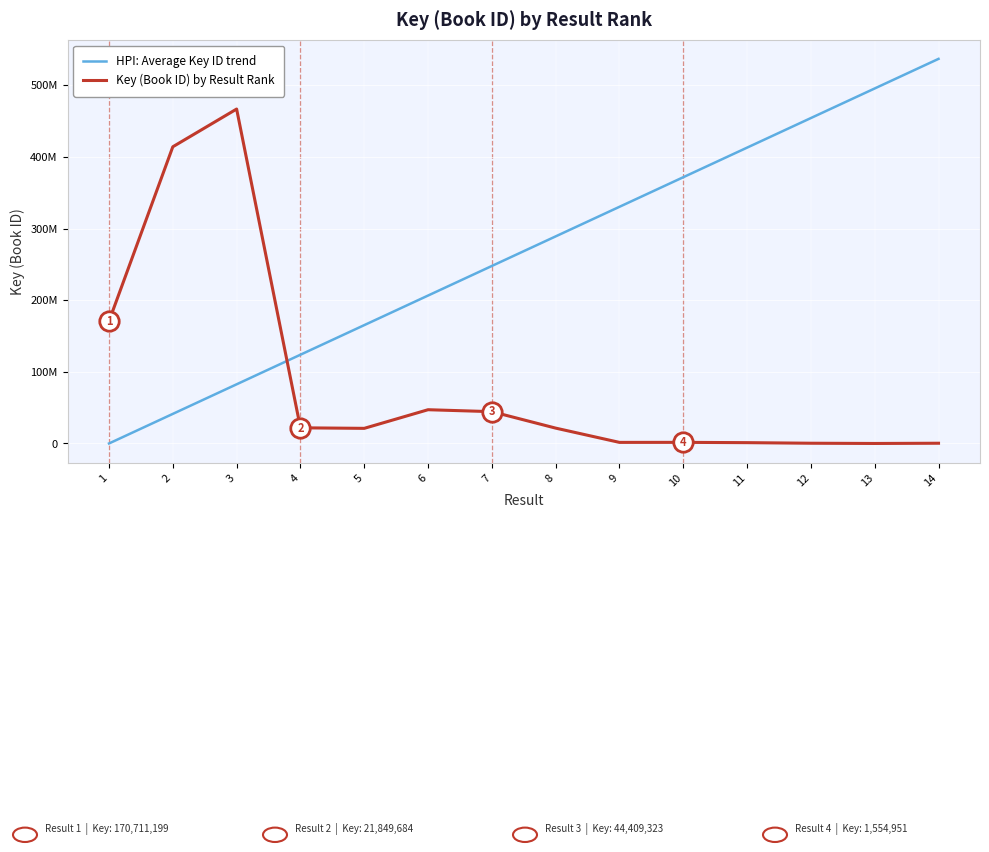

Is this an area chart (filled region under the line)?

No